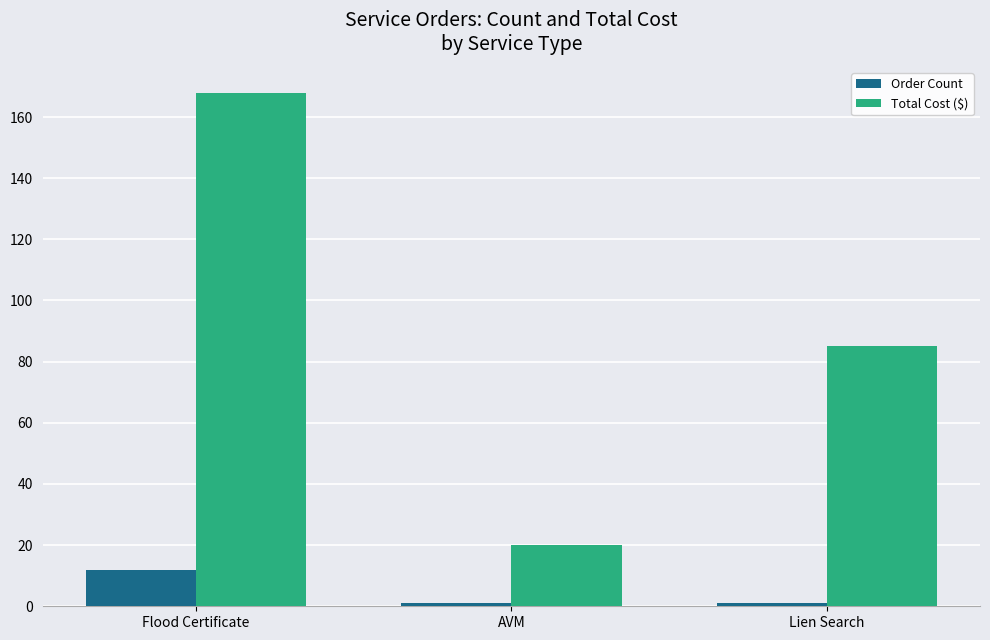

Which series has the widest spread of values?

Total Cost ($)